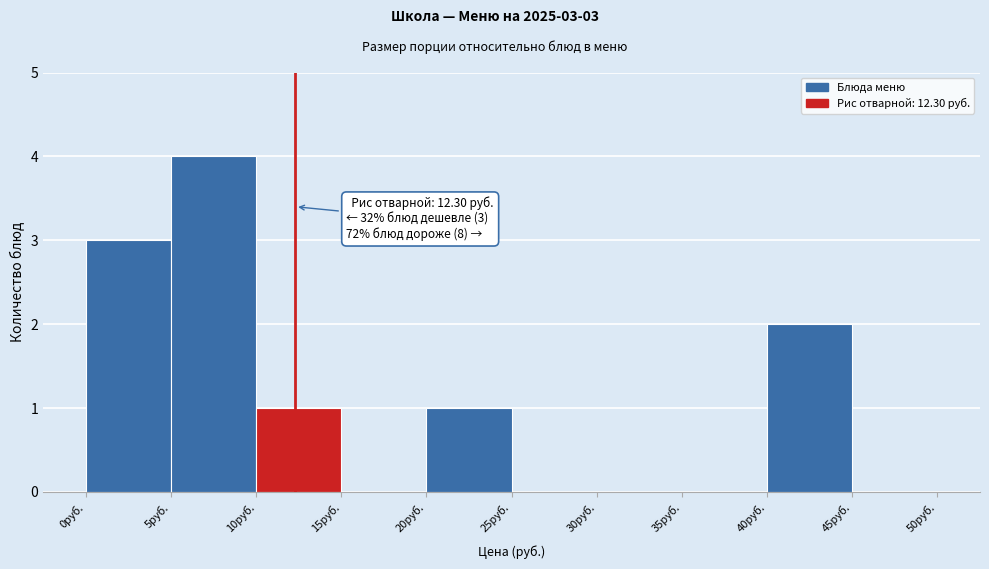

Which range on the x-axis has the tallest bar?

5 to 10